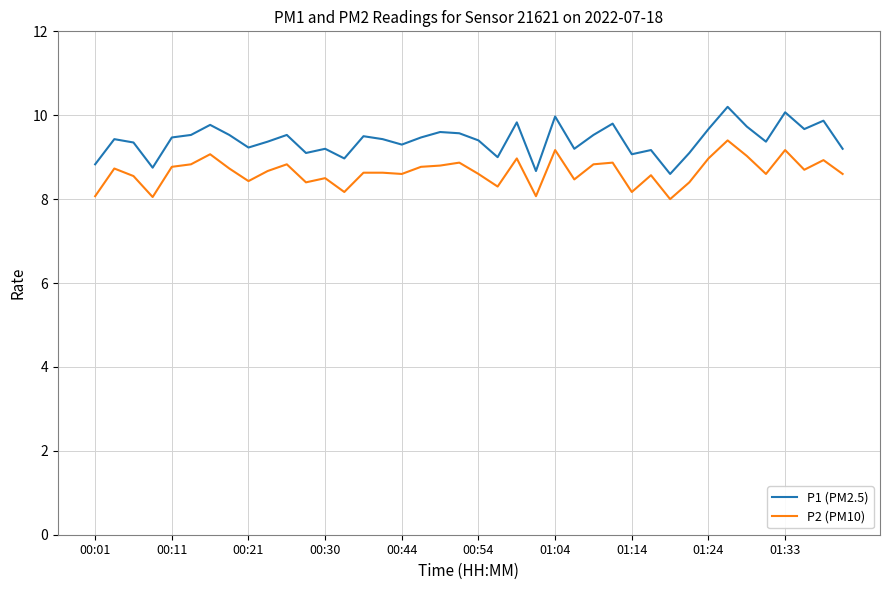

Which series has the largest total across all categories?

P1 (PM2.5)